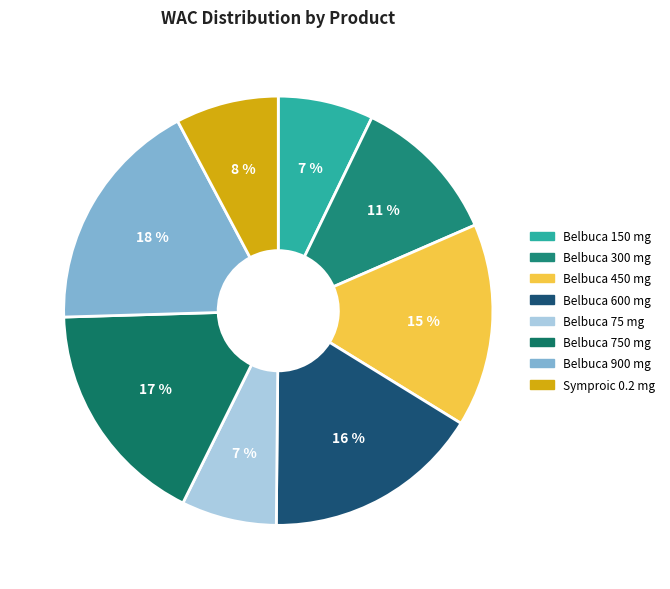

To the nearest percent, what portion does Belbuca 600 mg represent?

16%